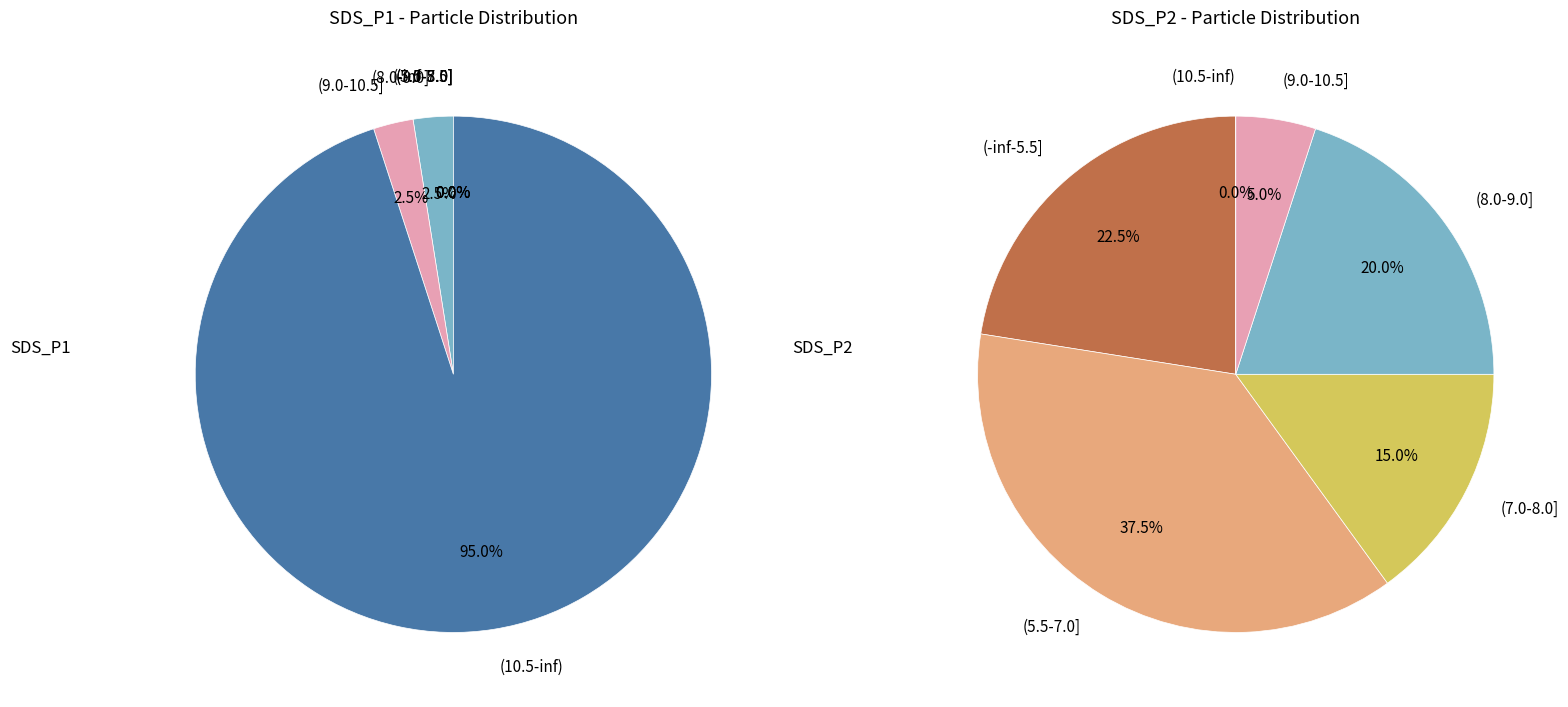

What portion of the pie excludes 11?

97.1%